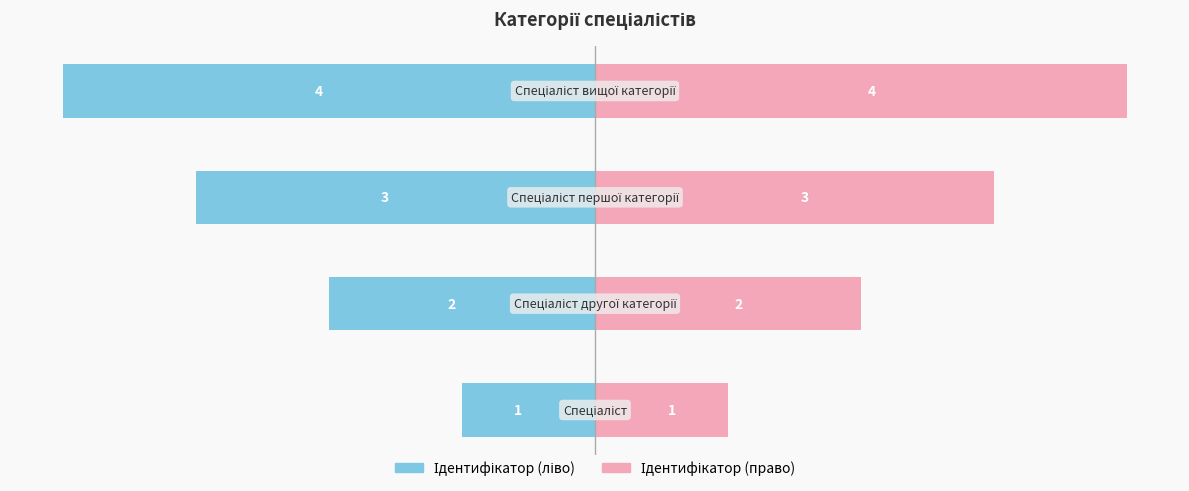

Reading left to right, extract all data points from this chart.

Ідентифікатор (ліво): 0=-1	1=-2	2=-3	3=-4
Ідентифікатор (право): 0=1	1=2	2=3	3=4